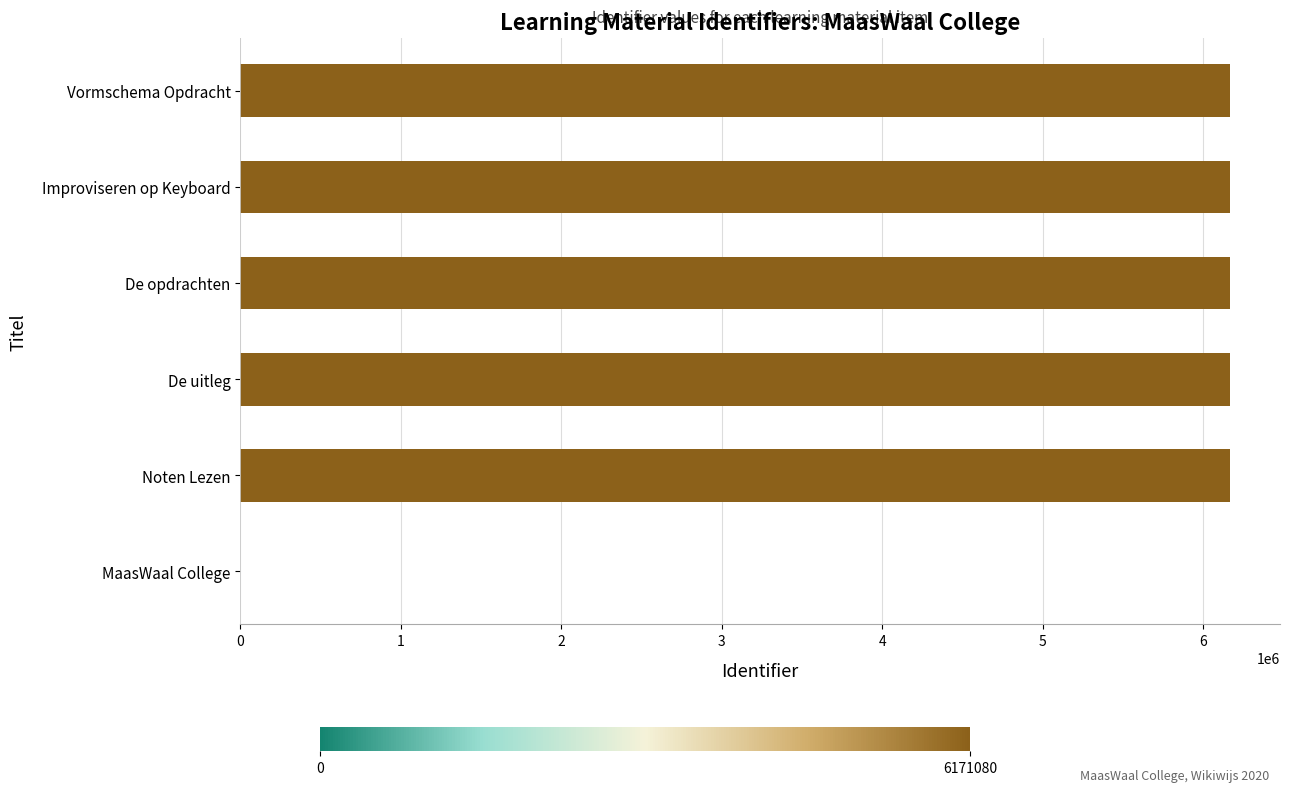

How many categories are shown in the chart?

6